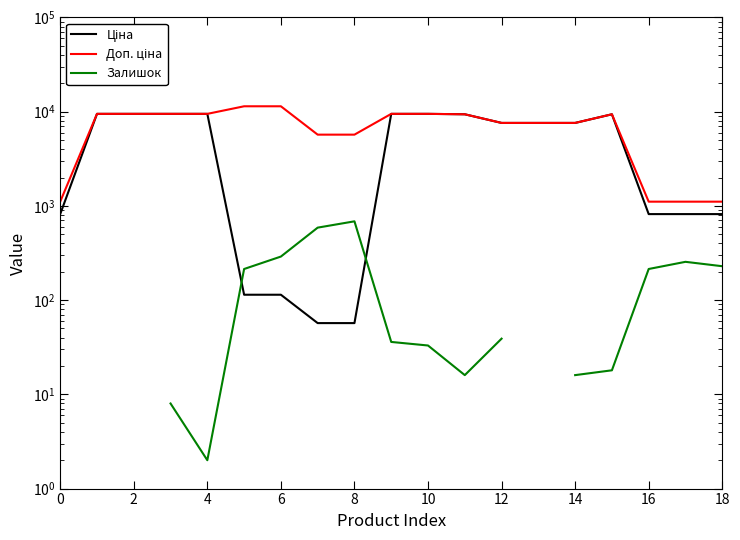

Read the Ціна value at 2.

9480.1